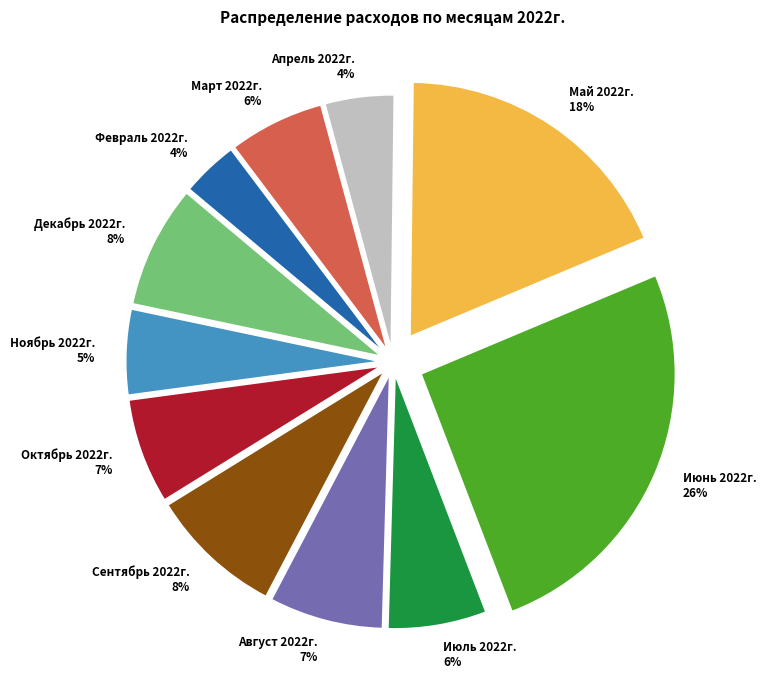

To the nearest percent, what portion does Ноябрь 2022г. represent?

5%